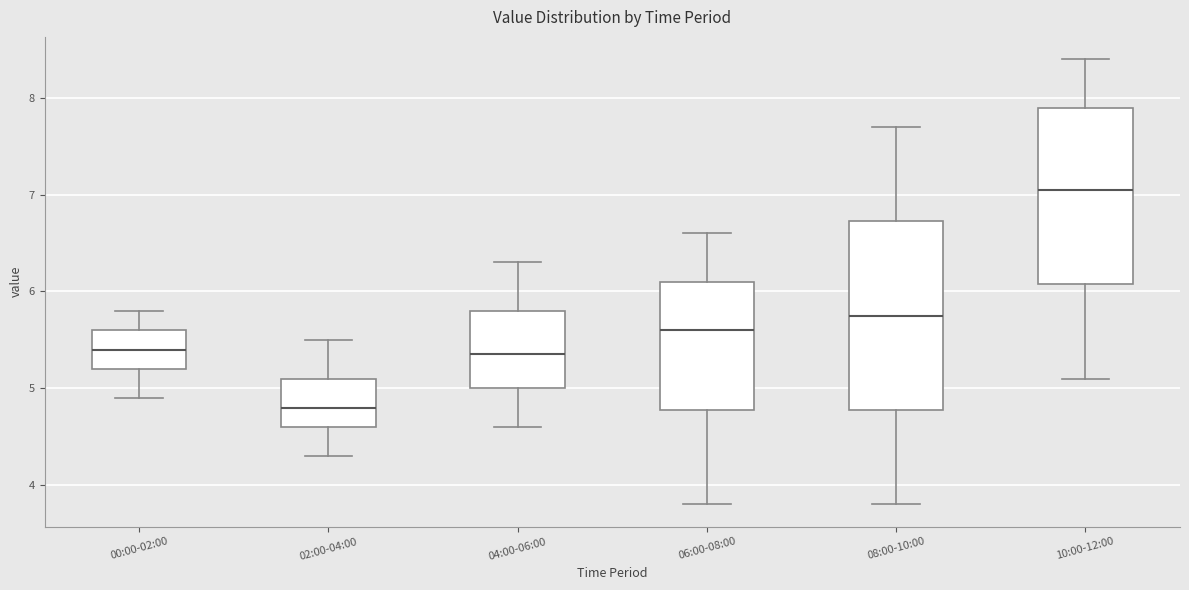

Reading left to right, read every box against the y-axis: the position of its median line, the range the box covers, and the ends of its whiskers. The values are not printed on the chart, so give them approximately, as read against the axis.

00:00-02:00: median 5.4, box 5.2 to 5.6, whiskers 4.9 to 5.8
02:00-04:00: median 4.8, box 4.6 to 5.1, whiskers 4.3 to 5.5
04:00-06:00: median 5.4, box 5.0 to 5.8, whiskers 4.6 to 6.3
06:00-08:00: median 5.6, box 4.8 to 6.1, whiskers 3.8 to 6.6
08:00-10:00: median 5.8, box 4.8 to 6.7, whiskers 3.8 to 7.7
10:00-12:00: median 7.1, box 6.1 to 7.9, whiskers 5.1 to 8.4